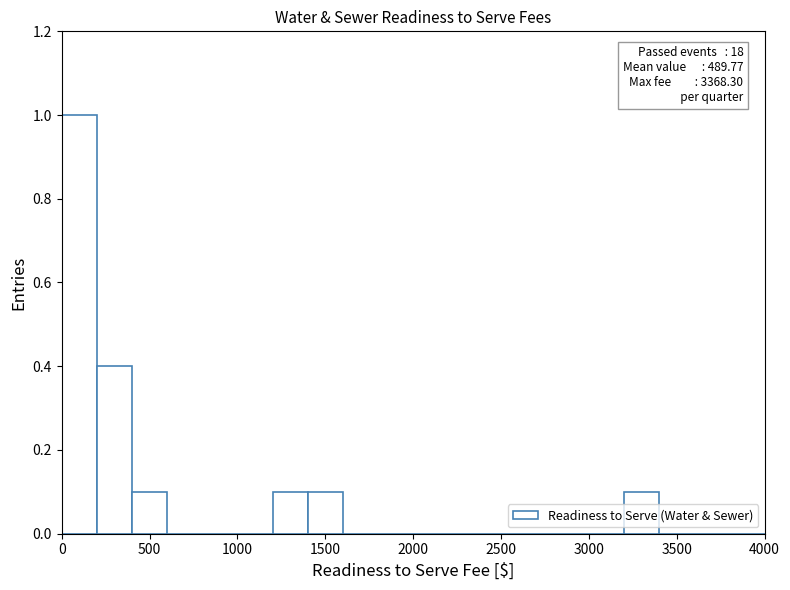

Over which range of the x-axis is the bar tallest?

0 to 200